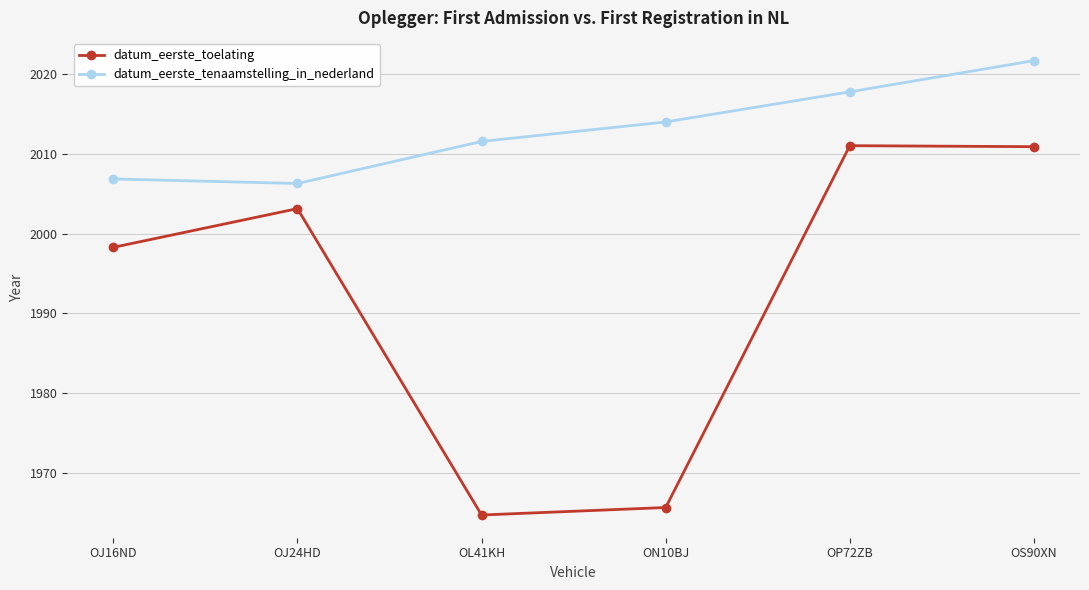

How many interior local valleys does the datum_eerste_tenaamstelling_in_nederland series have?

1